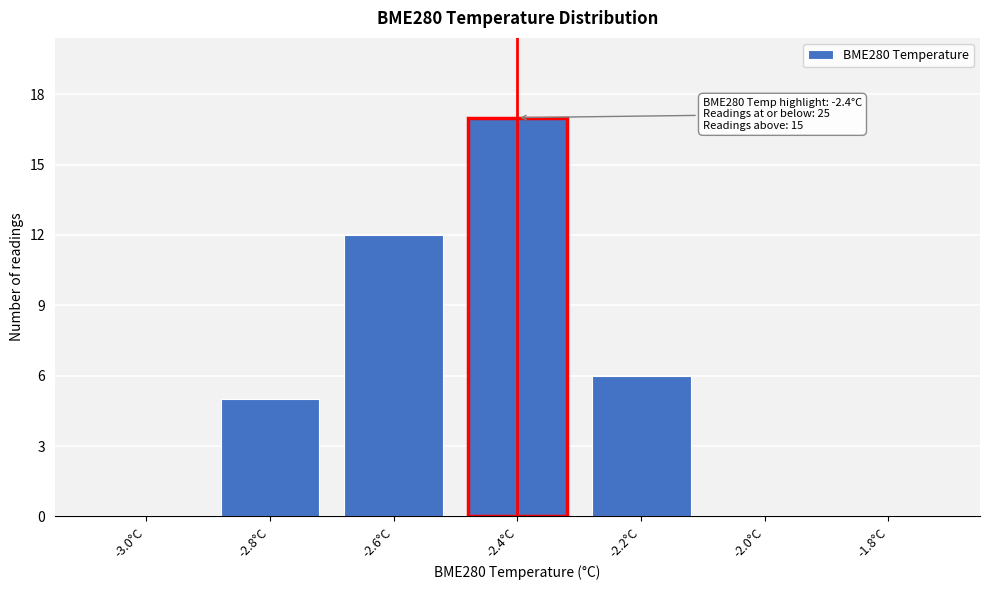

Reading left to right, extract all data points from this chart.

-3.0°C=0	-2.8°C=5	-2.6°C=12	-2.4°C=17	-2.2°C=6	-2.0°C=0	-1.8°C=0